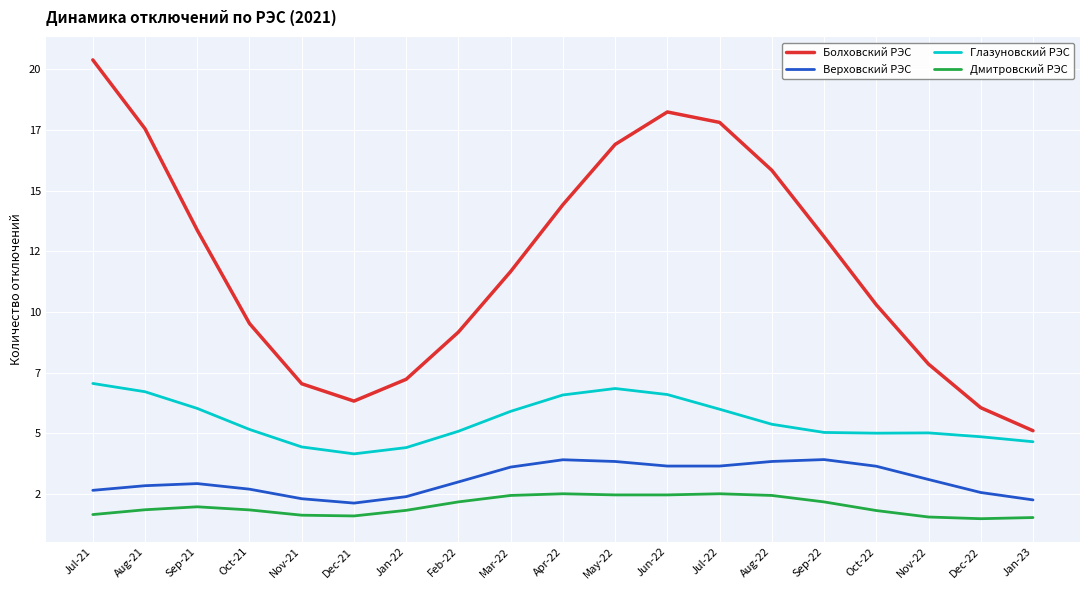

What is the minimum value for Болховский РЭС?

5.1